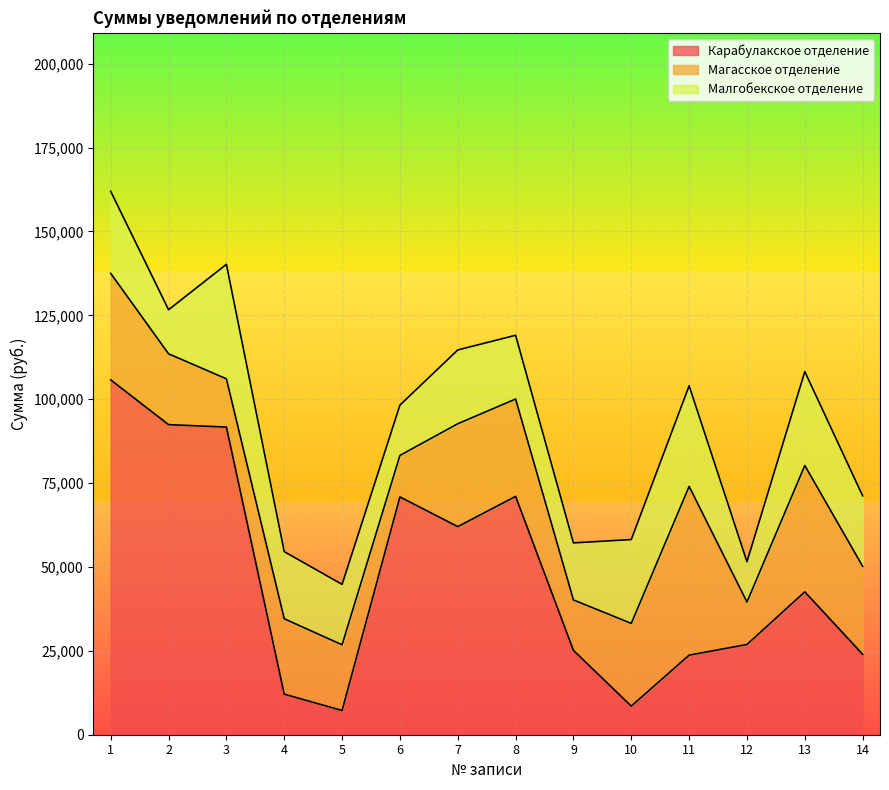

How many lines are shown in the chart?

3